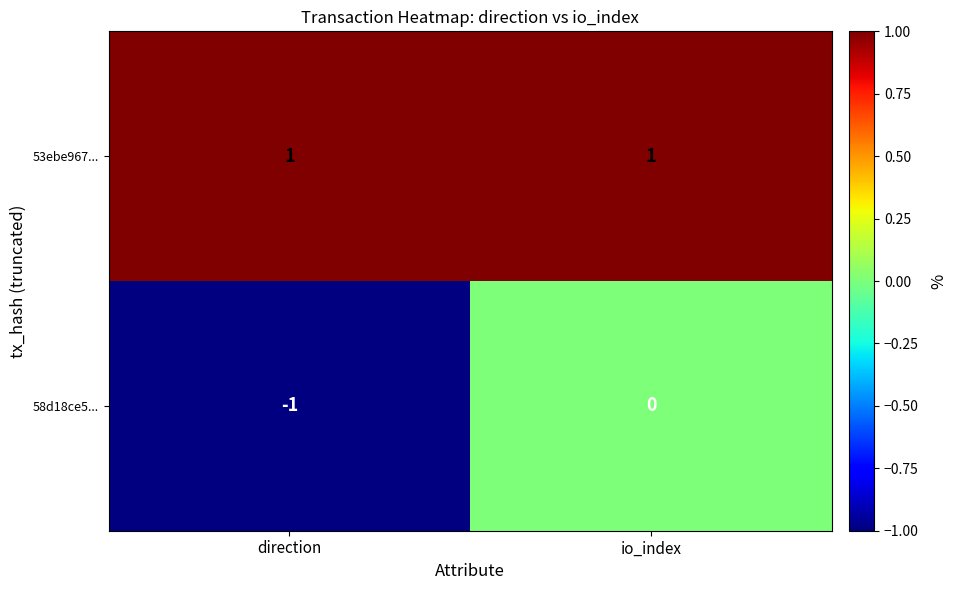

Is it true that 58d18ce5... equals 0 at io_index?

True